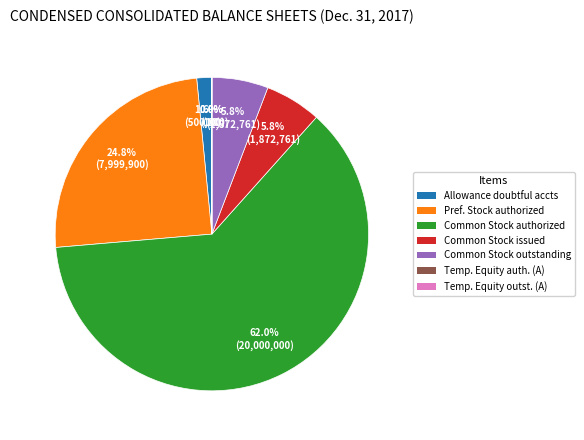

Which slice is the largest?

Common Stock, authorized (in shares)